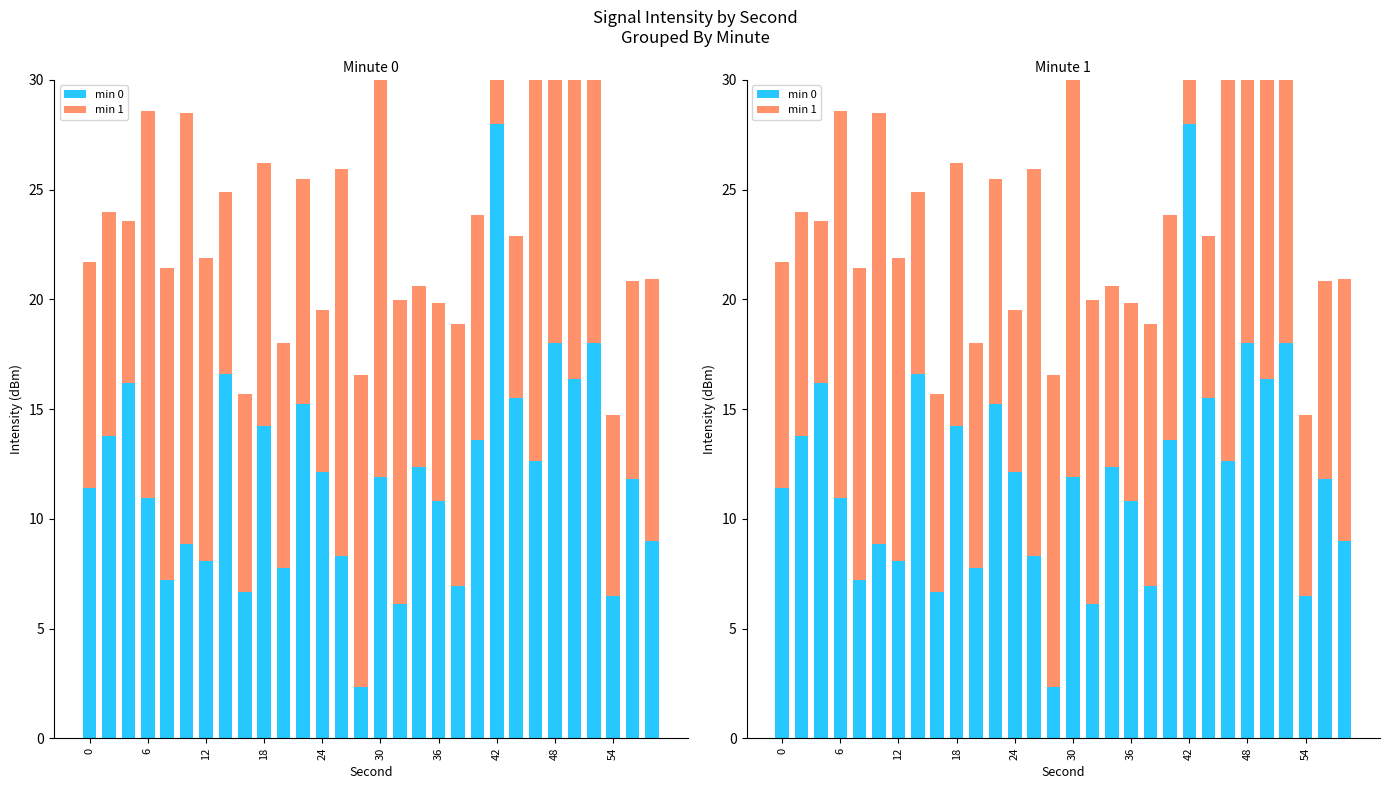

At which label does min 1 reach its peak?

30